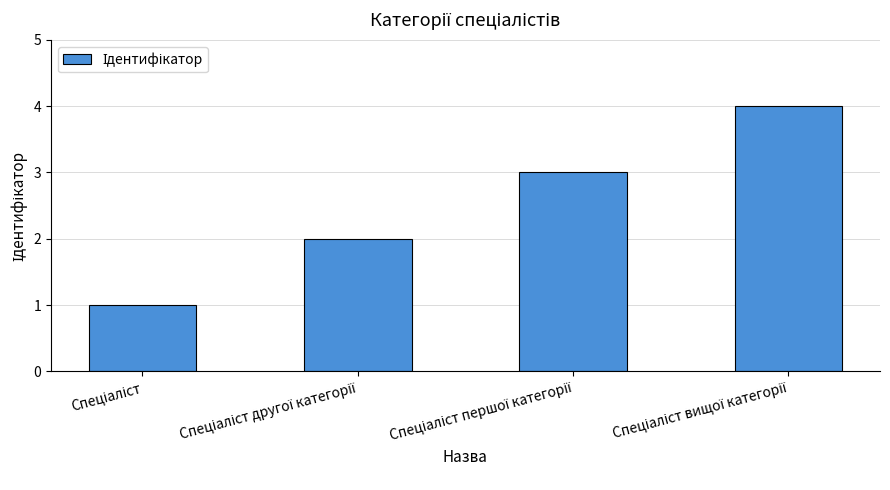

What is the sum of all values?

10